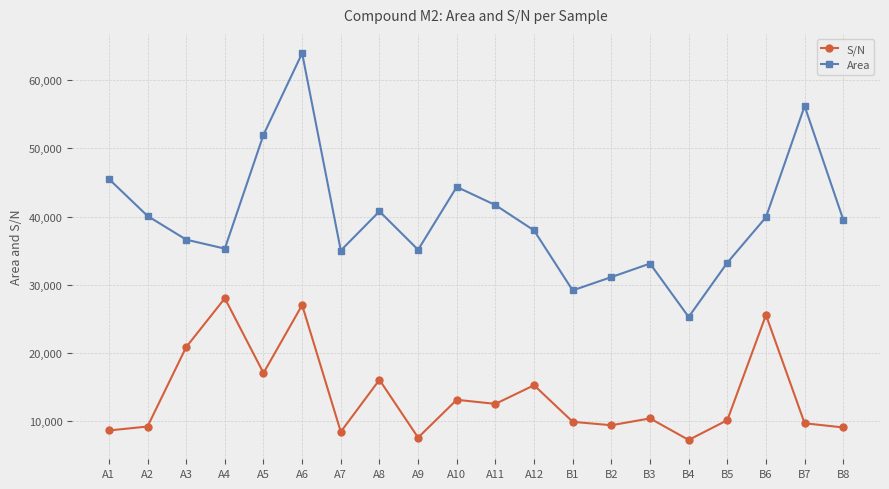

What is the difference between the maximum and second lowest values in the S/N series?

20414.7